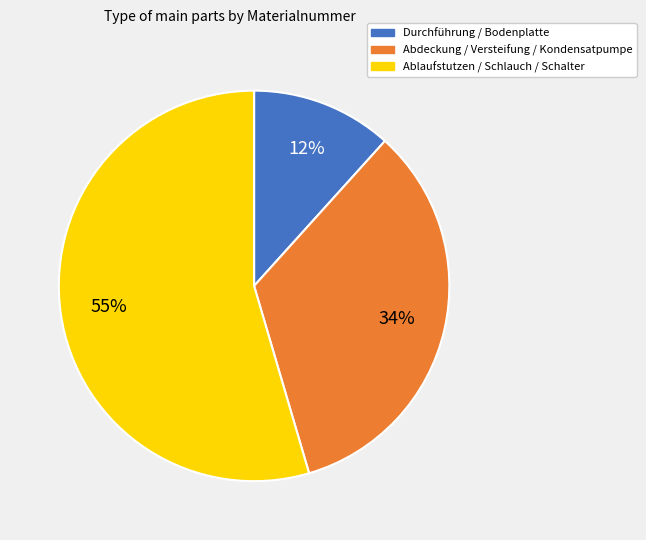

To the nearest percent, what is the difference between the largest and smallest slice percentages?

43%